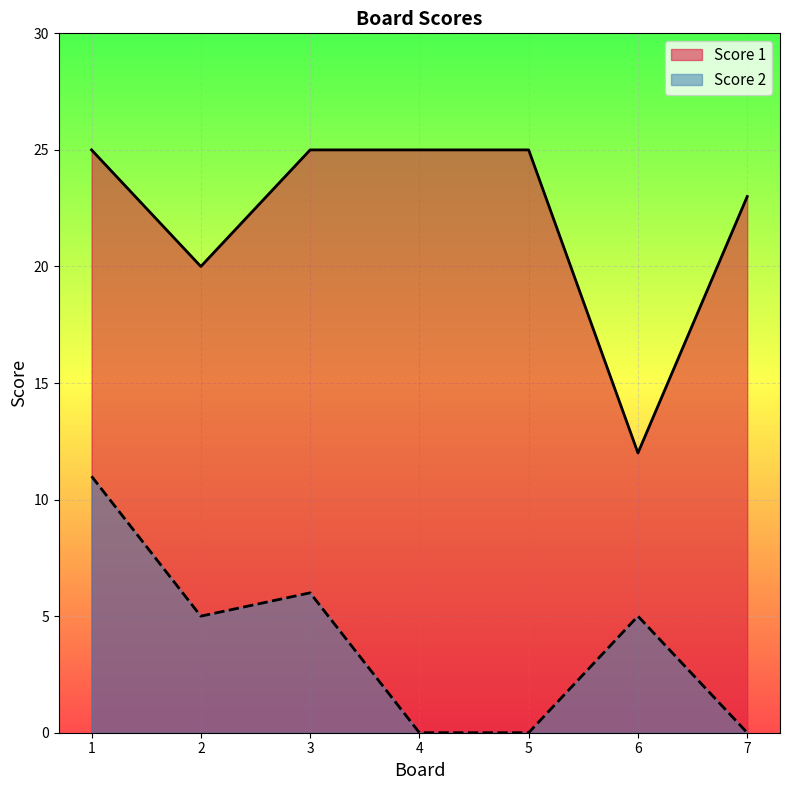

What is the value of the Score 1 point at the 1st from the left?

25